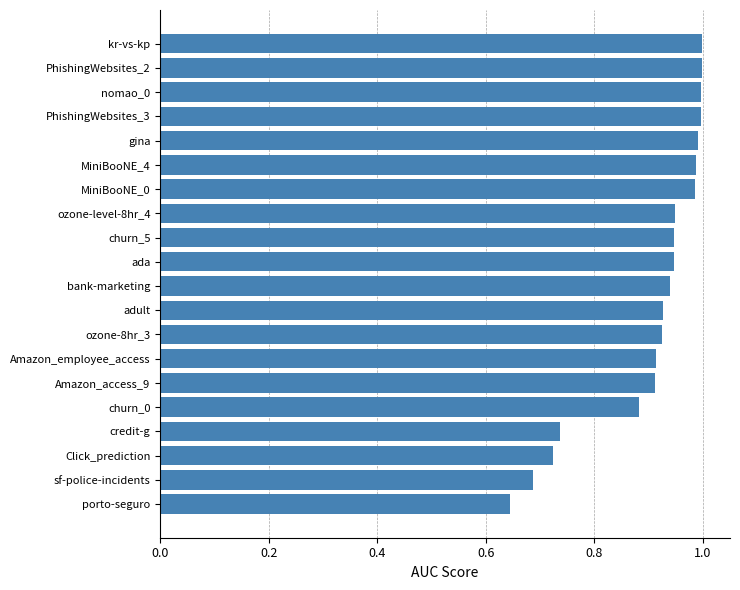

How many categories are shown in the chart?

20